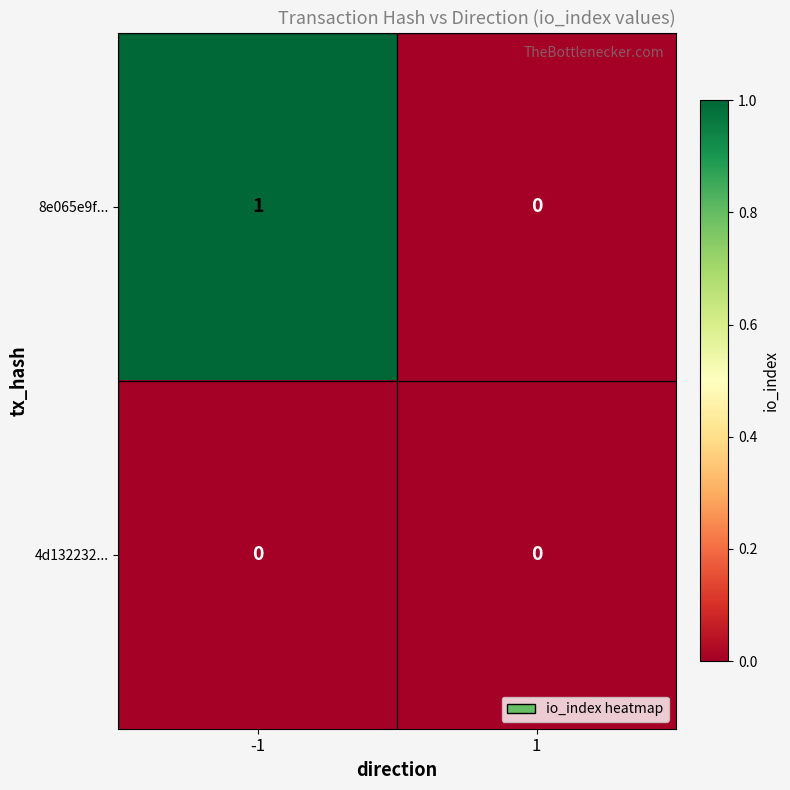

Is the value of 8e065e9f... at -1 greater than the value of 4d132232... at 1?

Yes